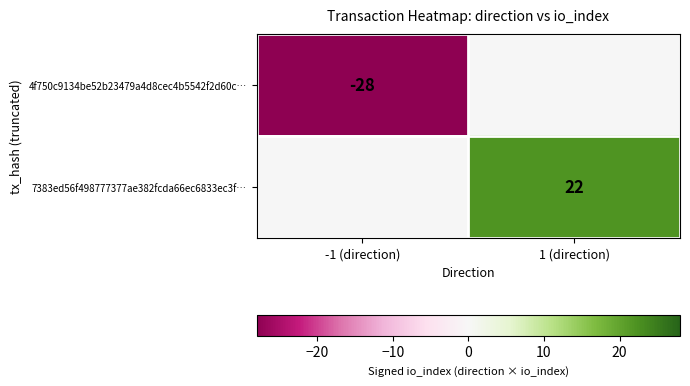

What is the total value across all series at 1 (direction)?

22